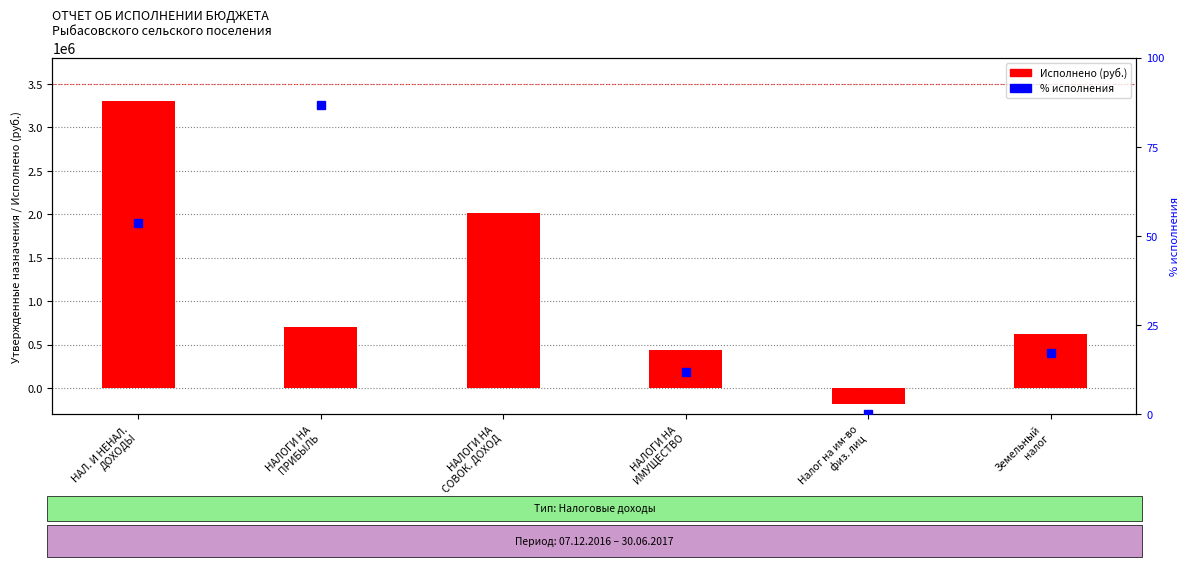

Reading left to right, extract all data points from this chart.

Исполнено: НАЛ. И НЕНАЛ.
ДОХОДЫ=3306299.5	НАЛОГИ НА
ПРИБЫЛЬ=708915.0	НАЛОГИ НА
СОВОК. ДОХОД=2013525.8	НАЛОГИ НА
ИМУЩЕСТВО=443907.4	Налог на им-во
физ. лиц=-176521.6	Земельный
налог=620429.0
% исполнения: НАЛ. И НЕНАЛ.
ДОХОДЫ=53.6	НАЛОГИ НА
ПРИБЫЛЬ=86.7	НАЛОГИ НА
СОВОК. ДОХОД=182.5	НАЛОГИ НА
ИМУЩЕСТВО=11.8	Налог на им-во
физ. лиц=0.0	Земельный
налог=17.2